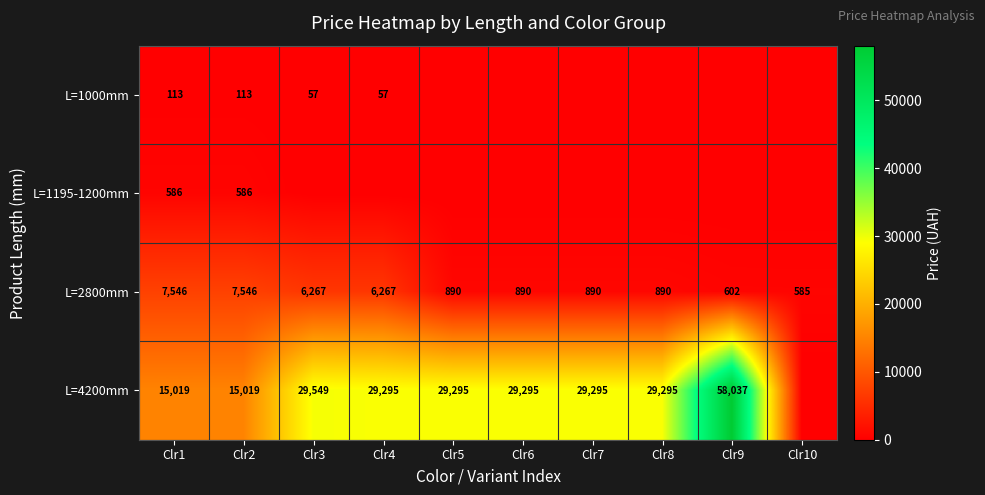

Rank the series at Clr2 from lowest to highest value.

L=1000mm, L=1195-1200mm, L=2800mm, L=4200mm